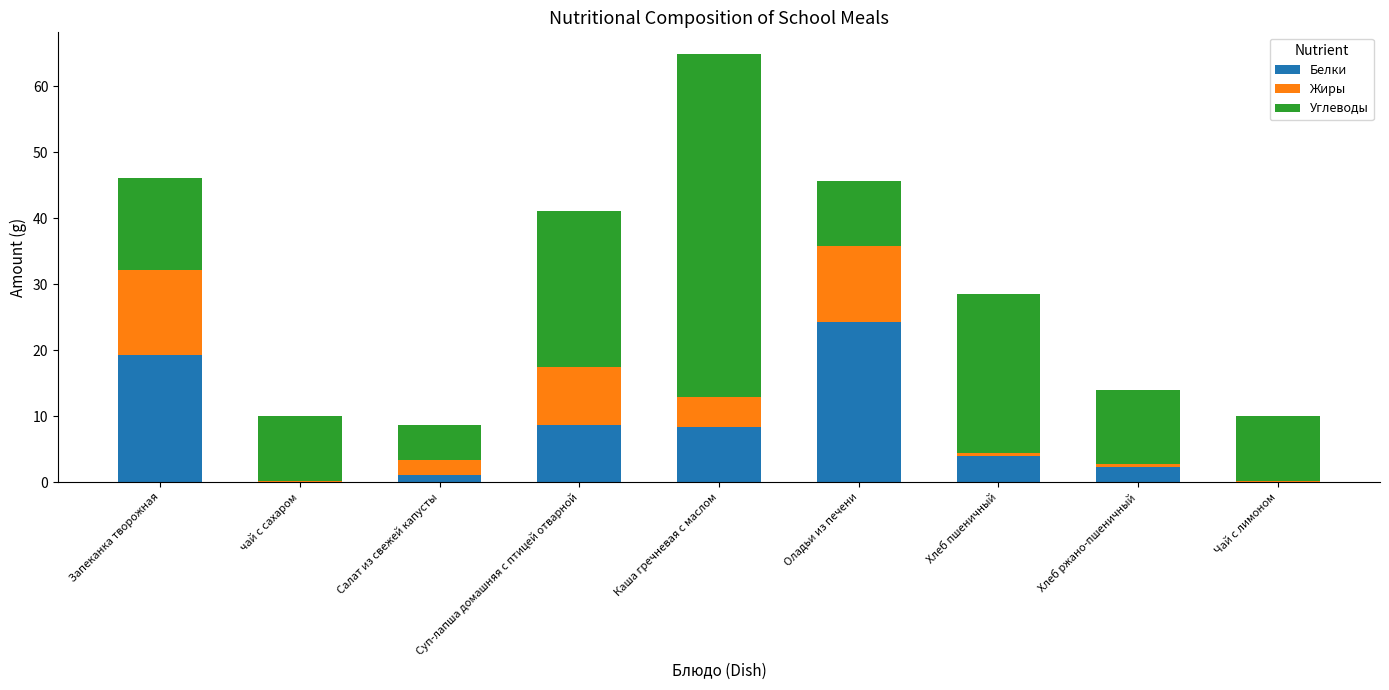

What is the total value across all series at Суп-лапша домашняя с птицей отварной?

41.1